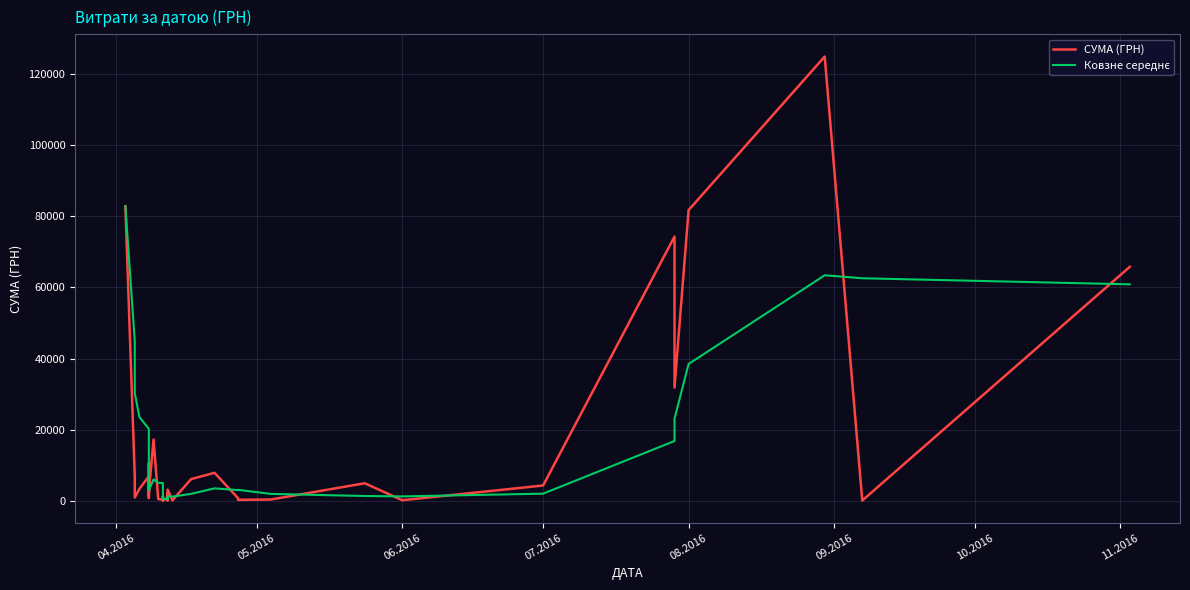

Reading left to right, list all the values displayed in this chart.

СУМА (ГРН): 82834.0	7013.1	942.8	3387.1	6889.2	7730.8	10587.5	1675.1	5270.0	805.0	4328.6	2493.3	17230.2	504.5	355.0	37.4	1298.3	129.6	915.0	163.8	2100.0	213.6	3169.4	264.6	115.7	6109.0	7889.8	764.1	452.8	297.0	378.0	4950.0	176.0	4320.0	74303.1	31844.2	81726.8	124904.8	84.5	65790.6
Ковзне середнє: 82834.0	44923.6	30263.3	23544.3	20213.3	5192.6	5907.5	6053.9	6430.5	5213.7	4533.2	2914.4	6025.4	5072.3	4982.3	4124.1	3885.1	465.0	547.1	508.8	921.3	704.4	1312.3	1182.3	1172.7	1974.5	3509.7	3028.6	3066.3	3102.5	1956.3	1368.4	1250.8	2024.2	16825.4	23118.7	38474.0	63419.8	62572.7	60870.2